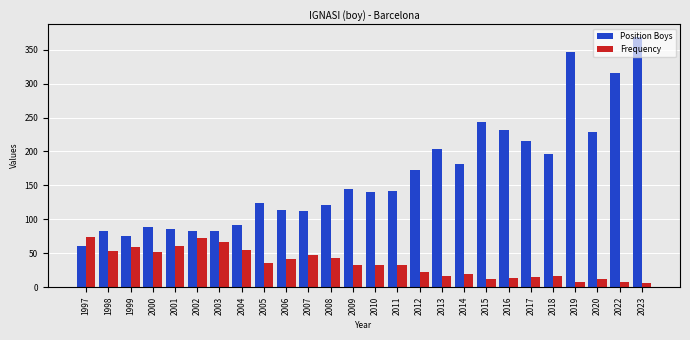

How many bars are there in total?

52